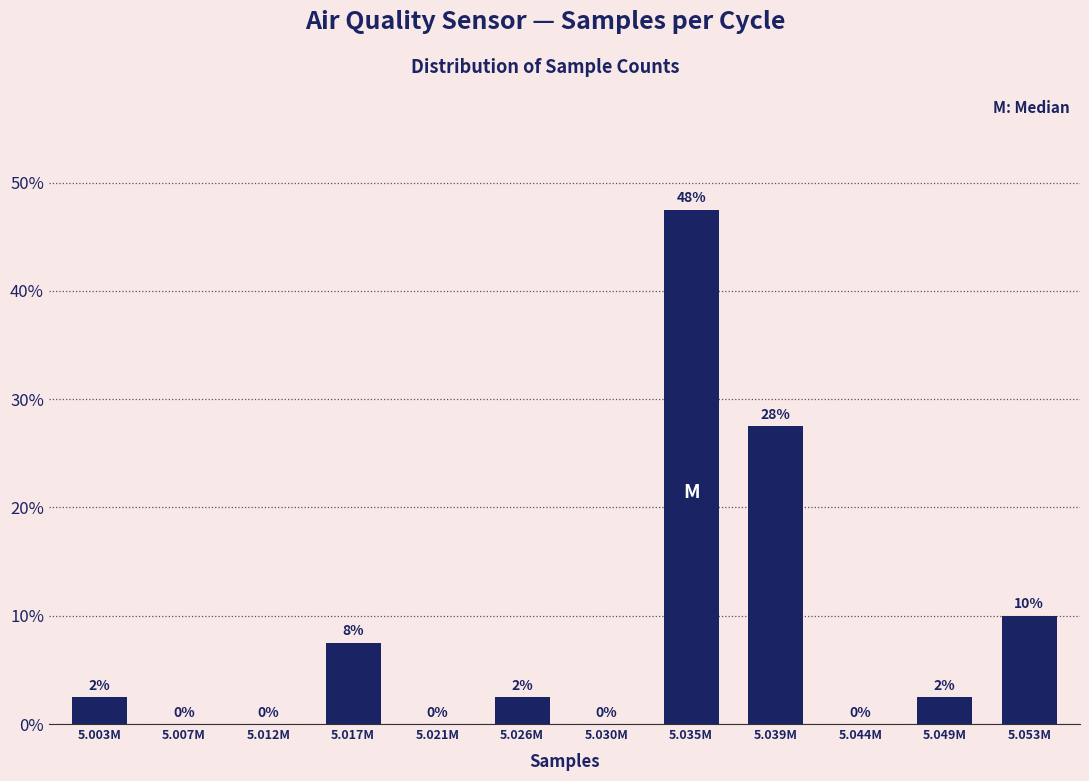

What is the greatest value displayed?

47.5